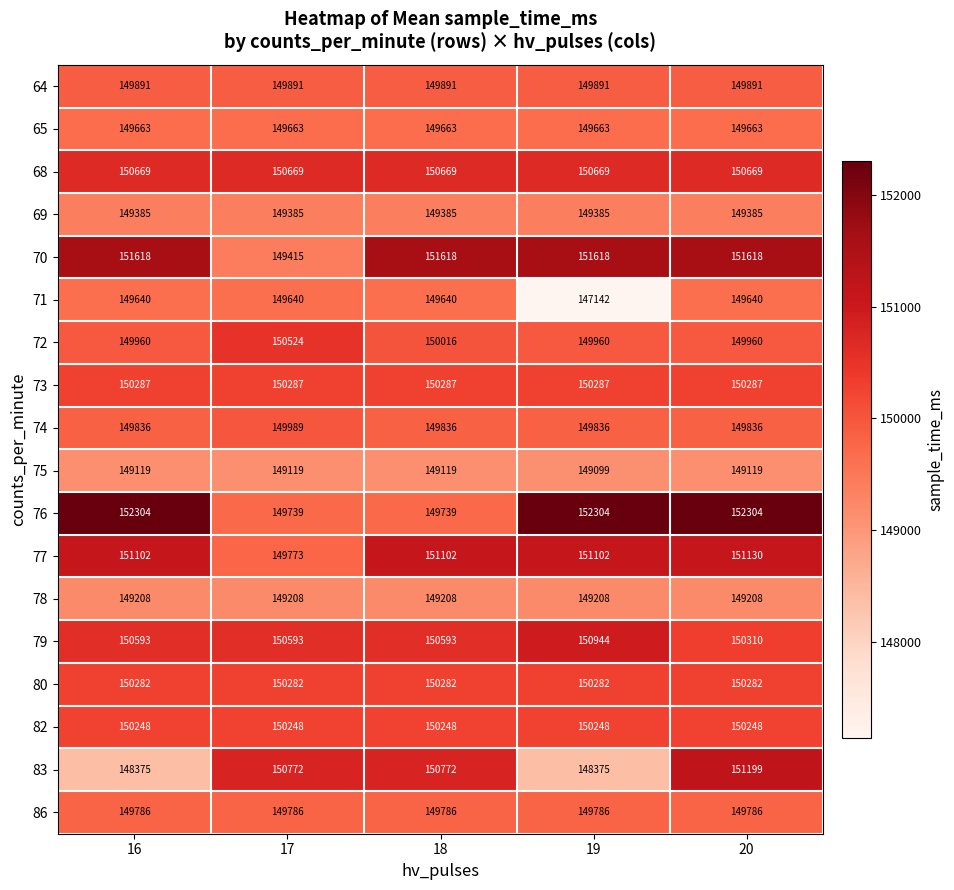

What is the sum of all 82 values?

751240